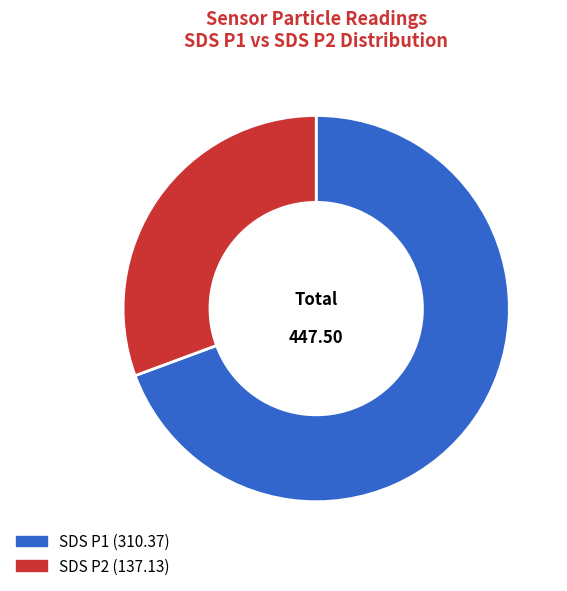

Is there a majority slice in this chart?

Yes